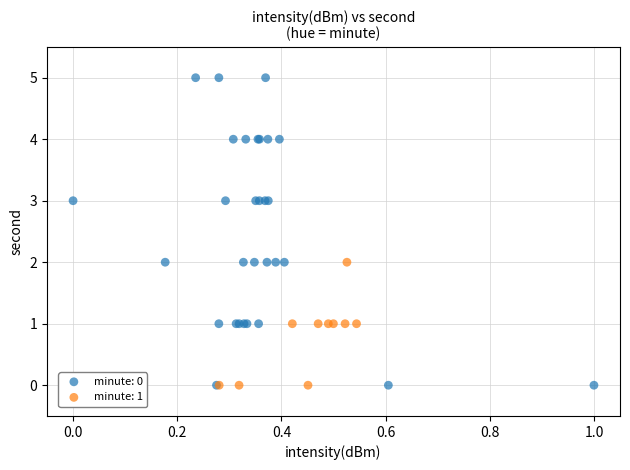

Which series reaches the maximum Y coordinate?

minute: 0